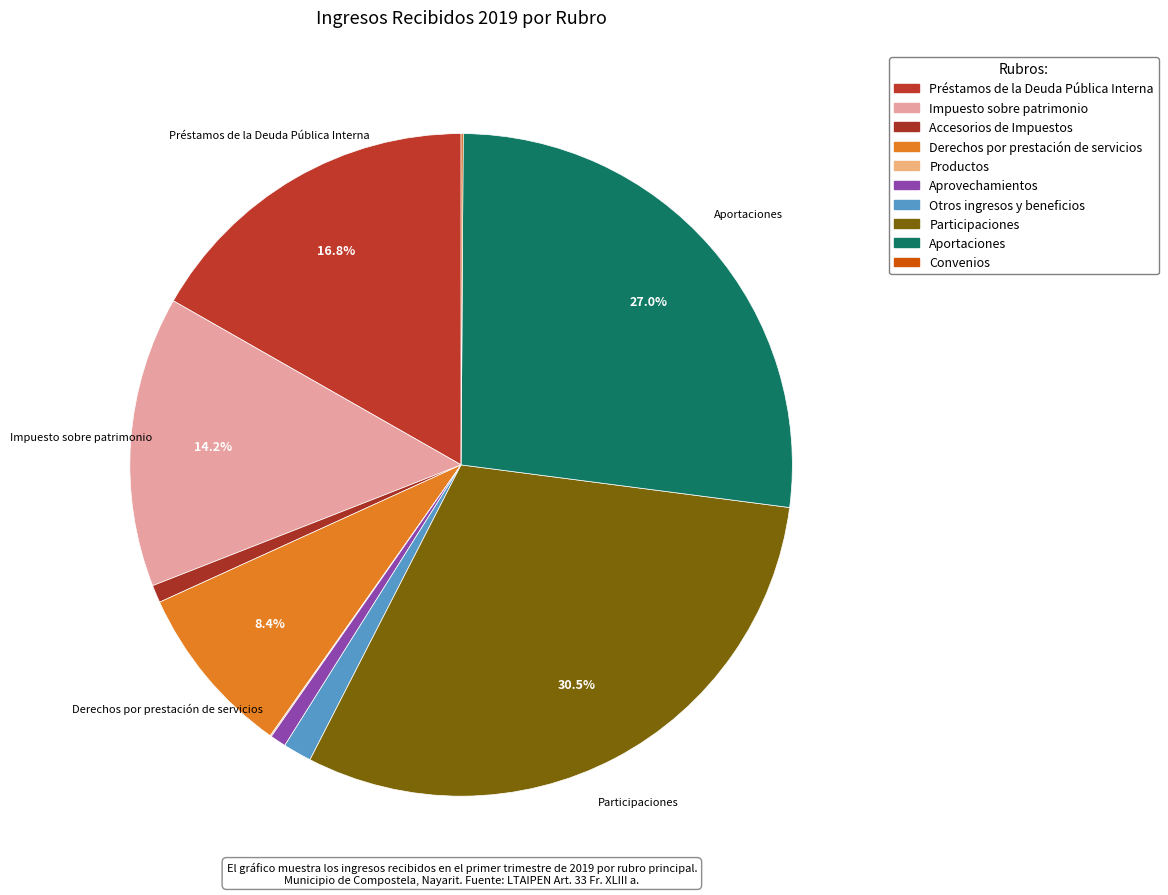

Does Accesorios de Impuestos account for over 50% of the chart?

No